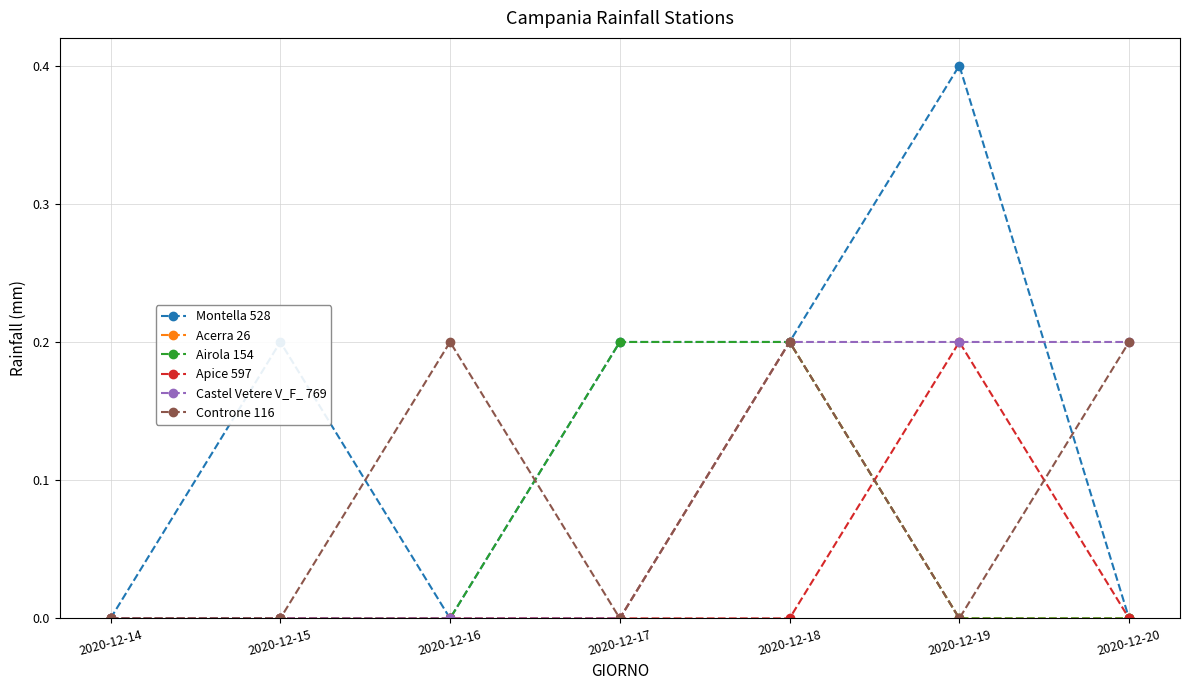

Which label corresponds to the largest value in the chart?

2020-12-19